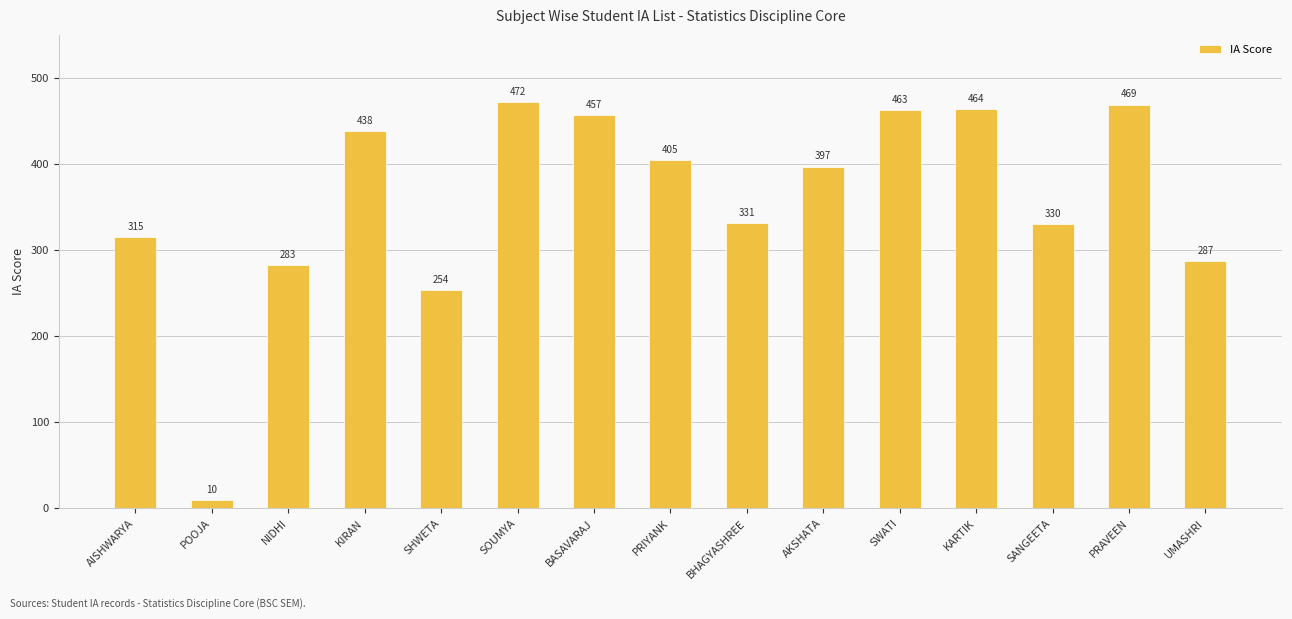

Reading right to left, list all the values displayed in this chart.

UMASHRI=287	PRAVEEN=469	SANGEETA=330	KARTIK=464	SWATI=463	AKSHATA=397	BHAGYASHREE=331	PRIYANK=405	BASAVARAJ=457	SOUMYA=472	SHWETA=254	KIRAN=438	NIDHI=283	POOJA=10	AISHWARYA=315